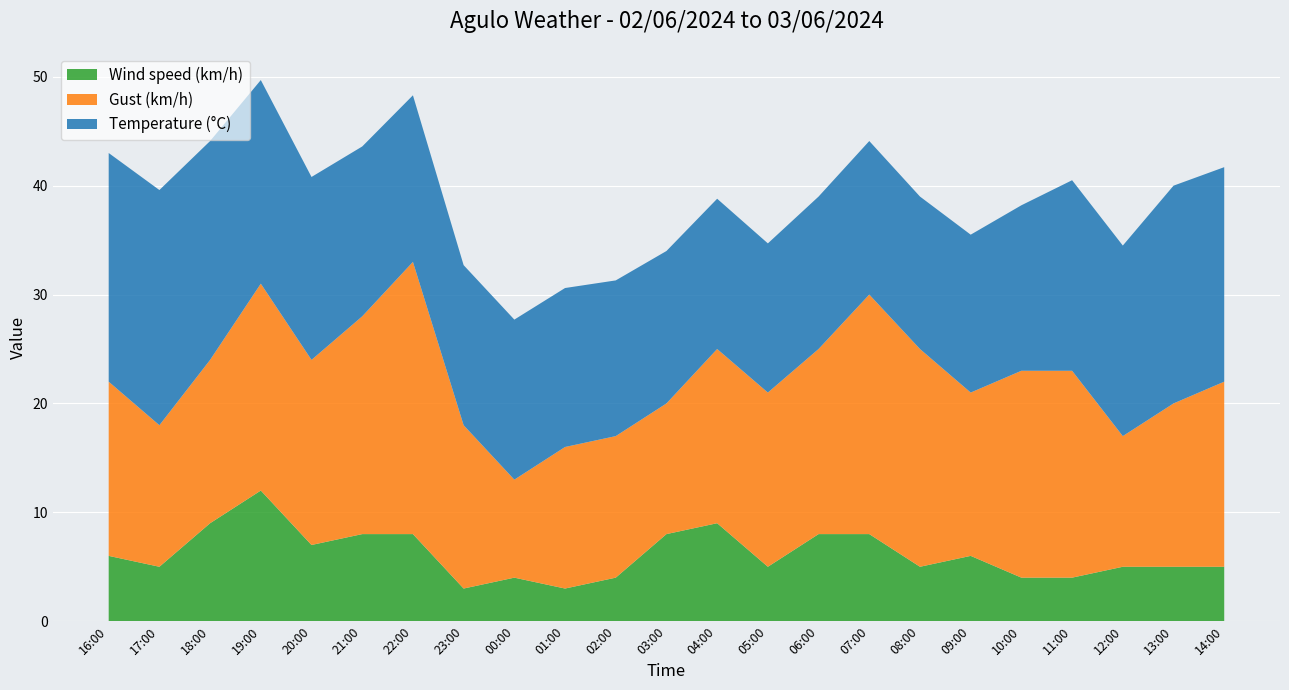

What is the minimum value for Wind speed (km/h)?

3.0